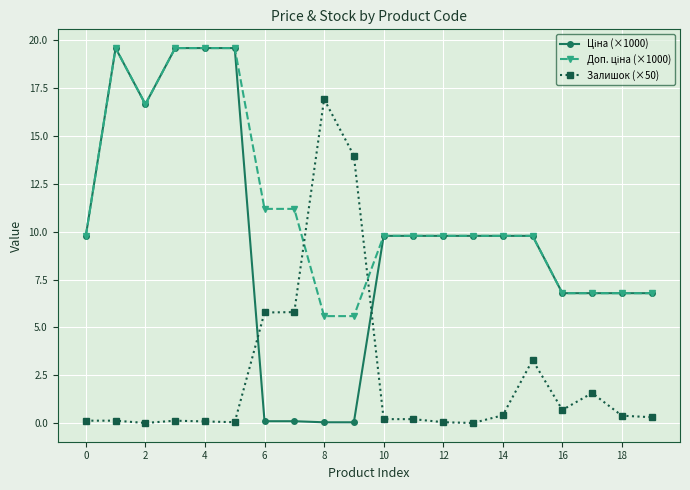

True or false: Залишок (×50) has more than 1 points higher than both neighbors.

True